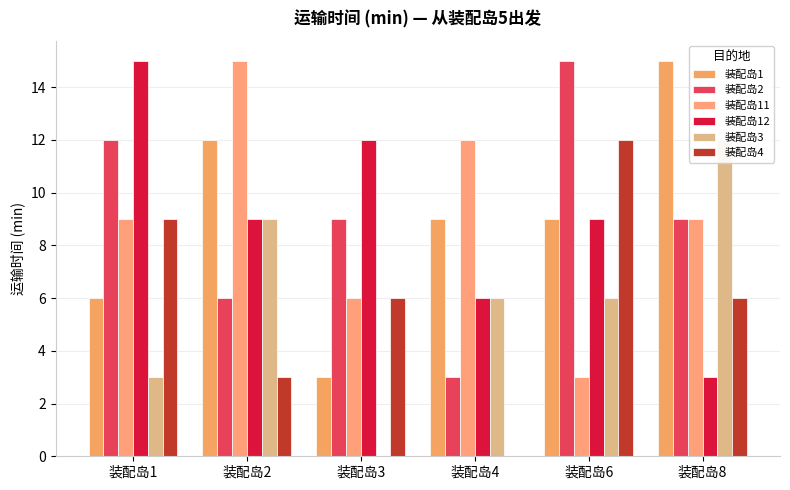

Read the 装配岛1 value at 装配岛8.

15